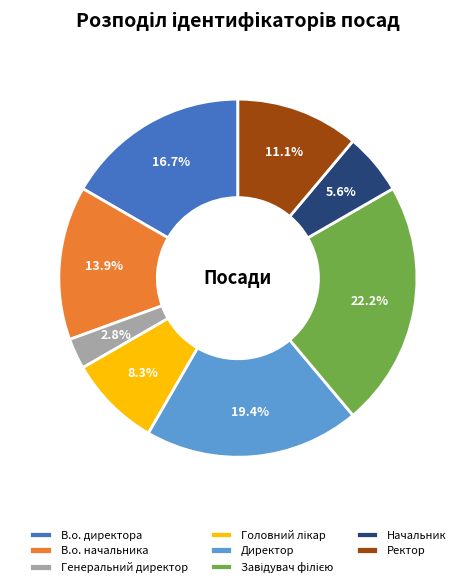

Which slice is the smallest?

Генеральний директор